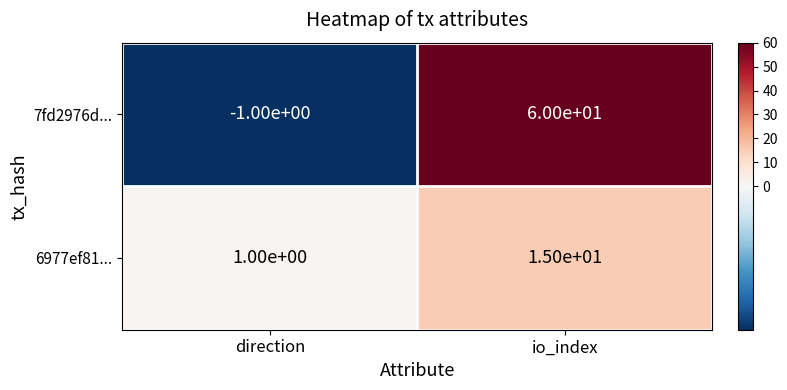

What is the smallest value displayed?

-1